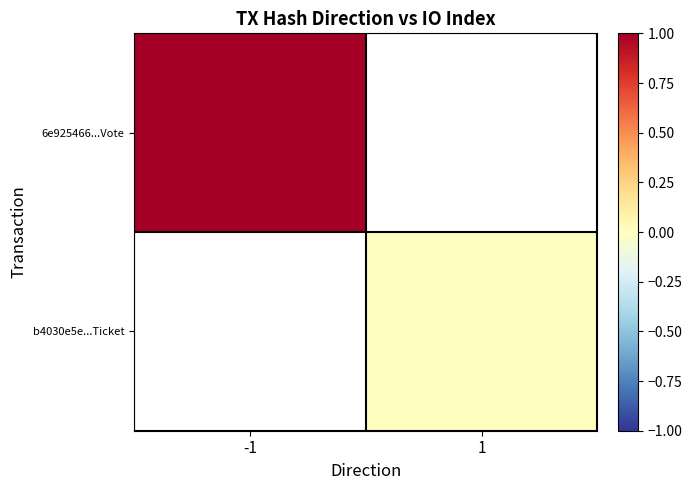

At how many categories does at least one series exceed 0?

1